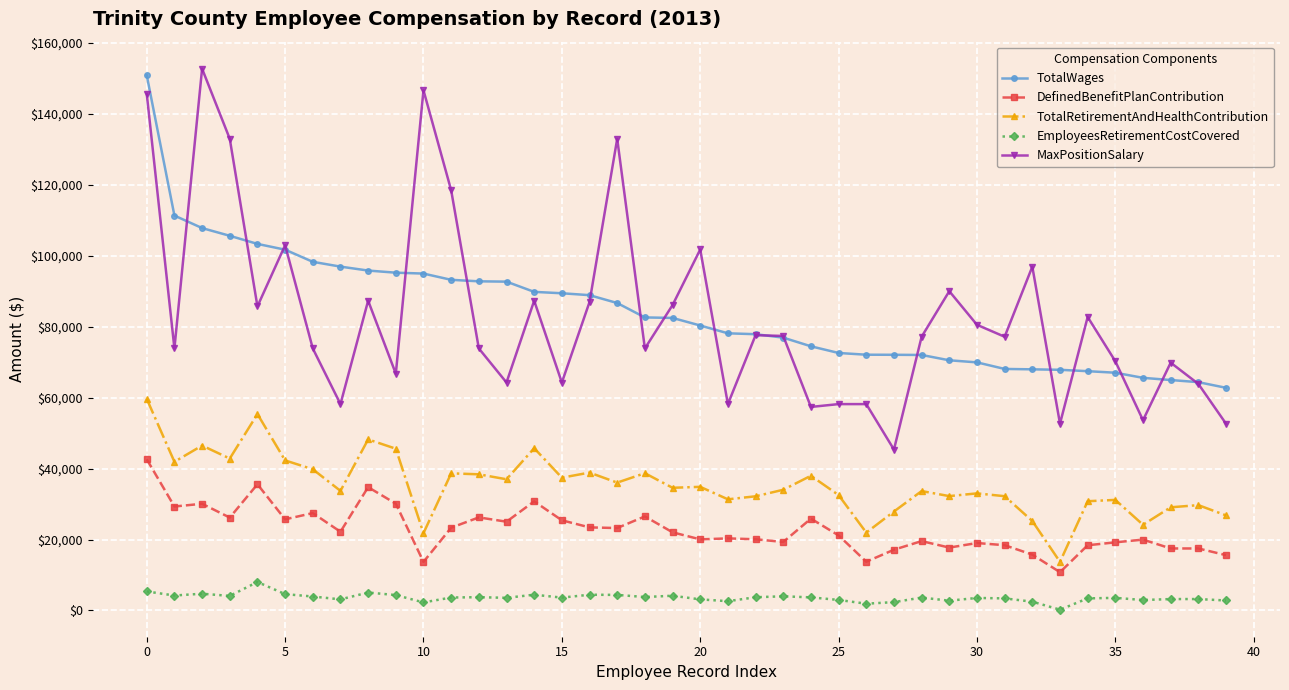

What is the greatest value displayed?

152771